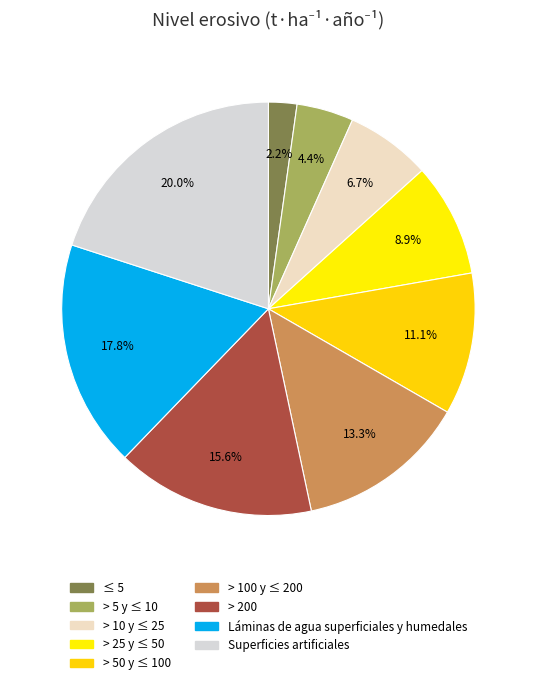

Rank the categories by value from highest to lowest.

Superficies artificiales, Láminas de agua superficiales y humedales, > 200, > 100 y ≤ 200, > 50 y ≤ 100, > 25 y ≤ 50, > 10 y ≤ 25, > 5 y ≤ 10, ≤ 5